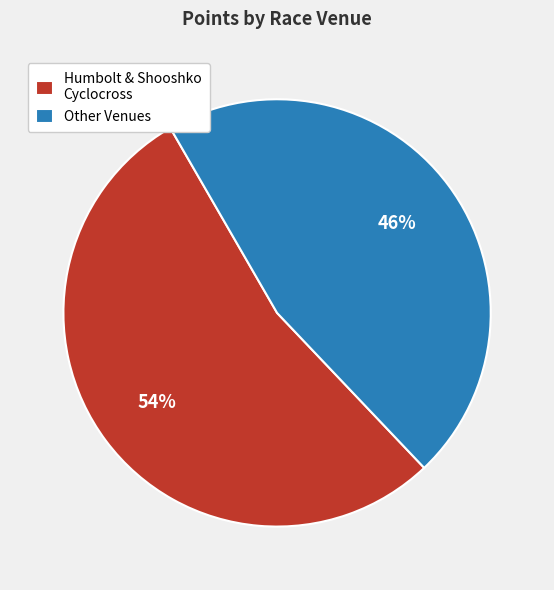

Which slice is the smallest?

Other Venues